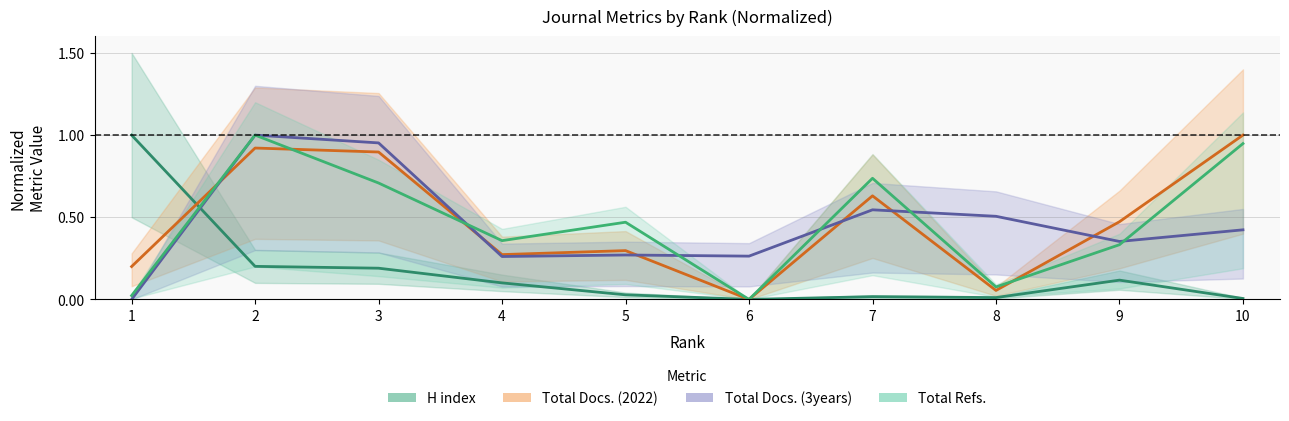

Is the value of Total Refs. at 3 greater than the value of Total Docs. (2022) at 10?

No